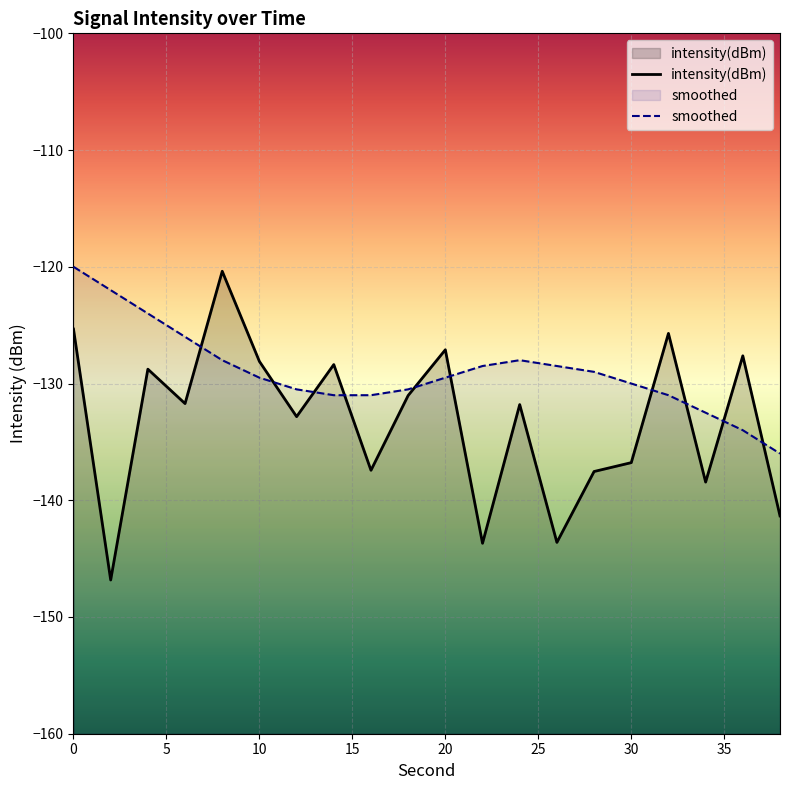

Rank the series by their maximum value, from lowest to highest.

intensity(dBm), smoothed